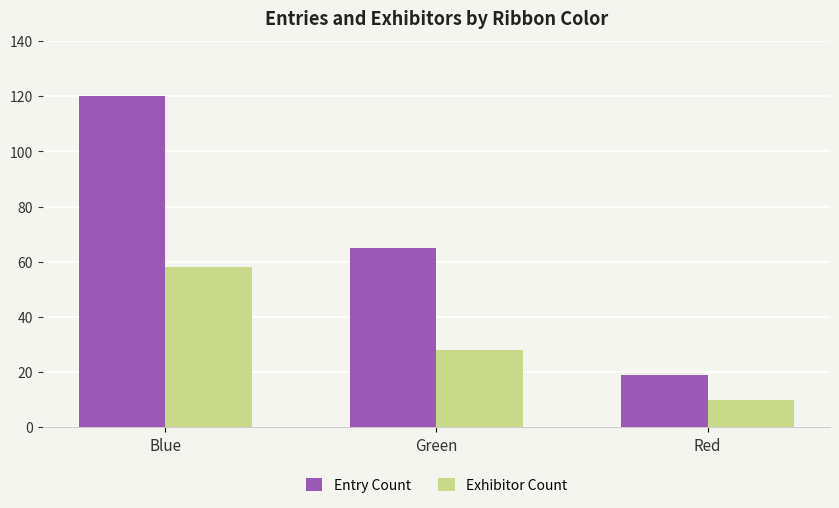

Is it true that Exhibitor Count equals 93 at Blue?

False